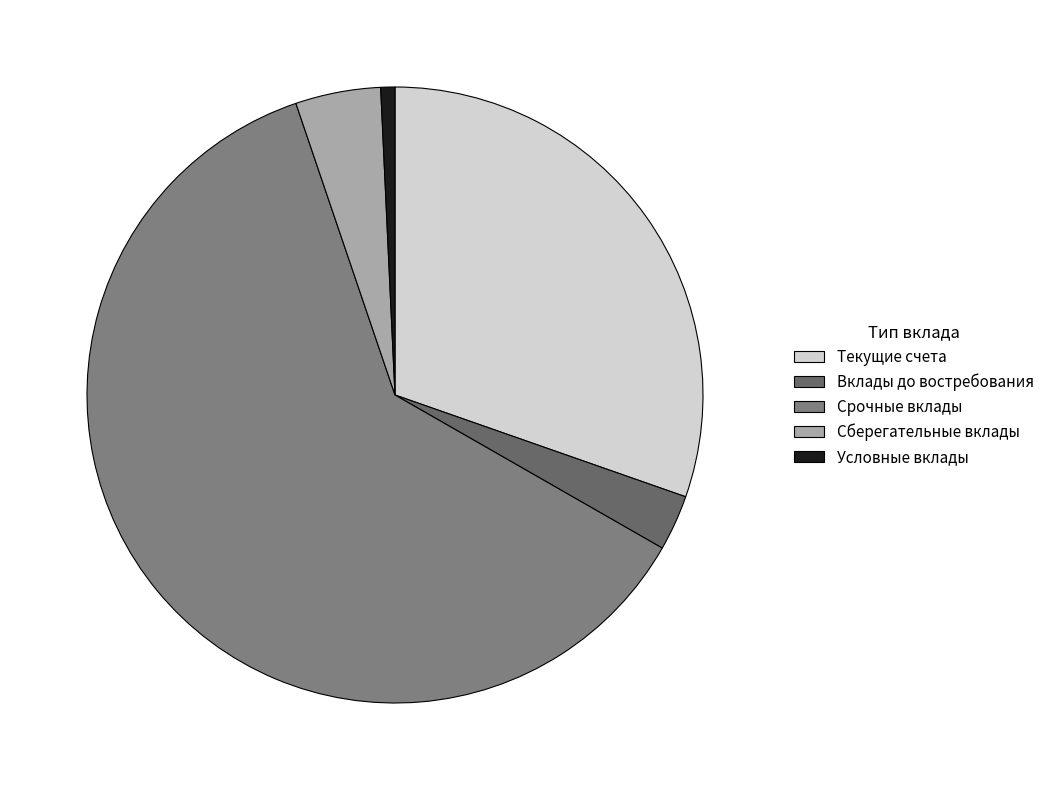

Which category accounts for the majority?

Срочные вклады